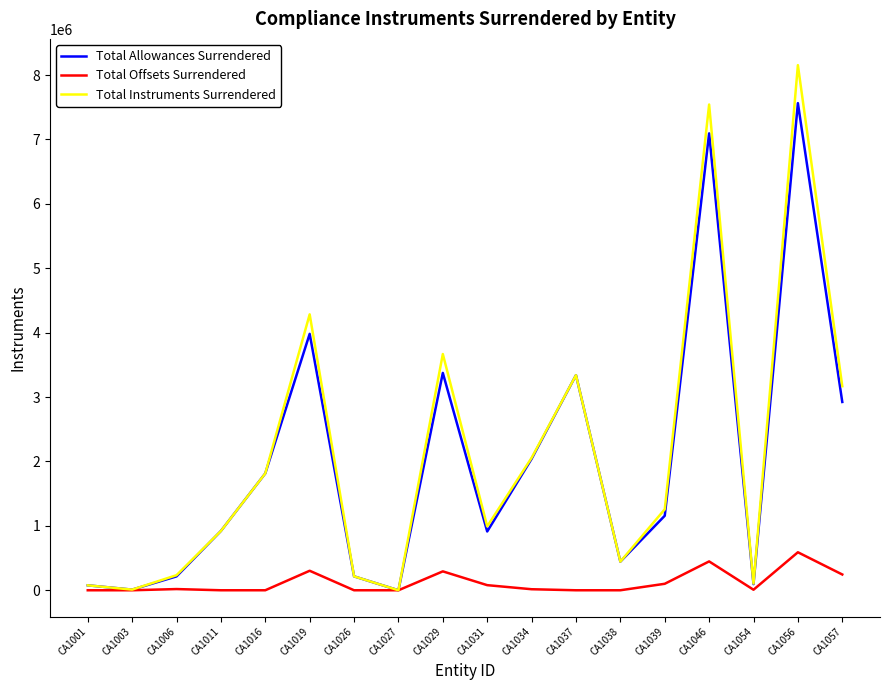

Which series has the largest total across all categories?

Total Instruments Surrendered